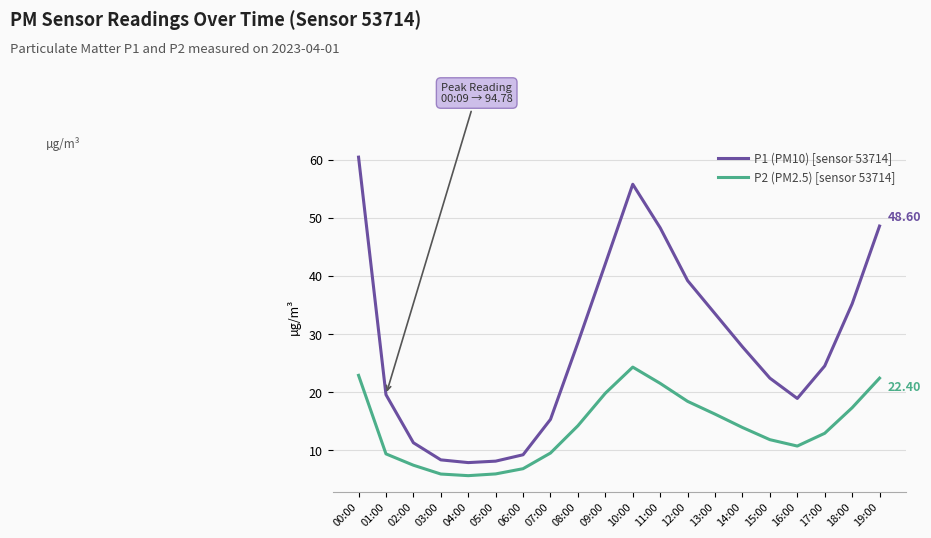

What is the difference between the maximum and minimum values in the P1 (PM10) [sensor 53714] series?

52.6